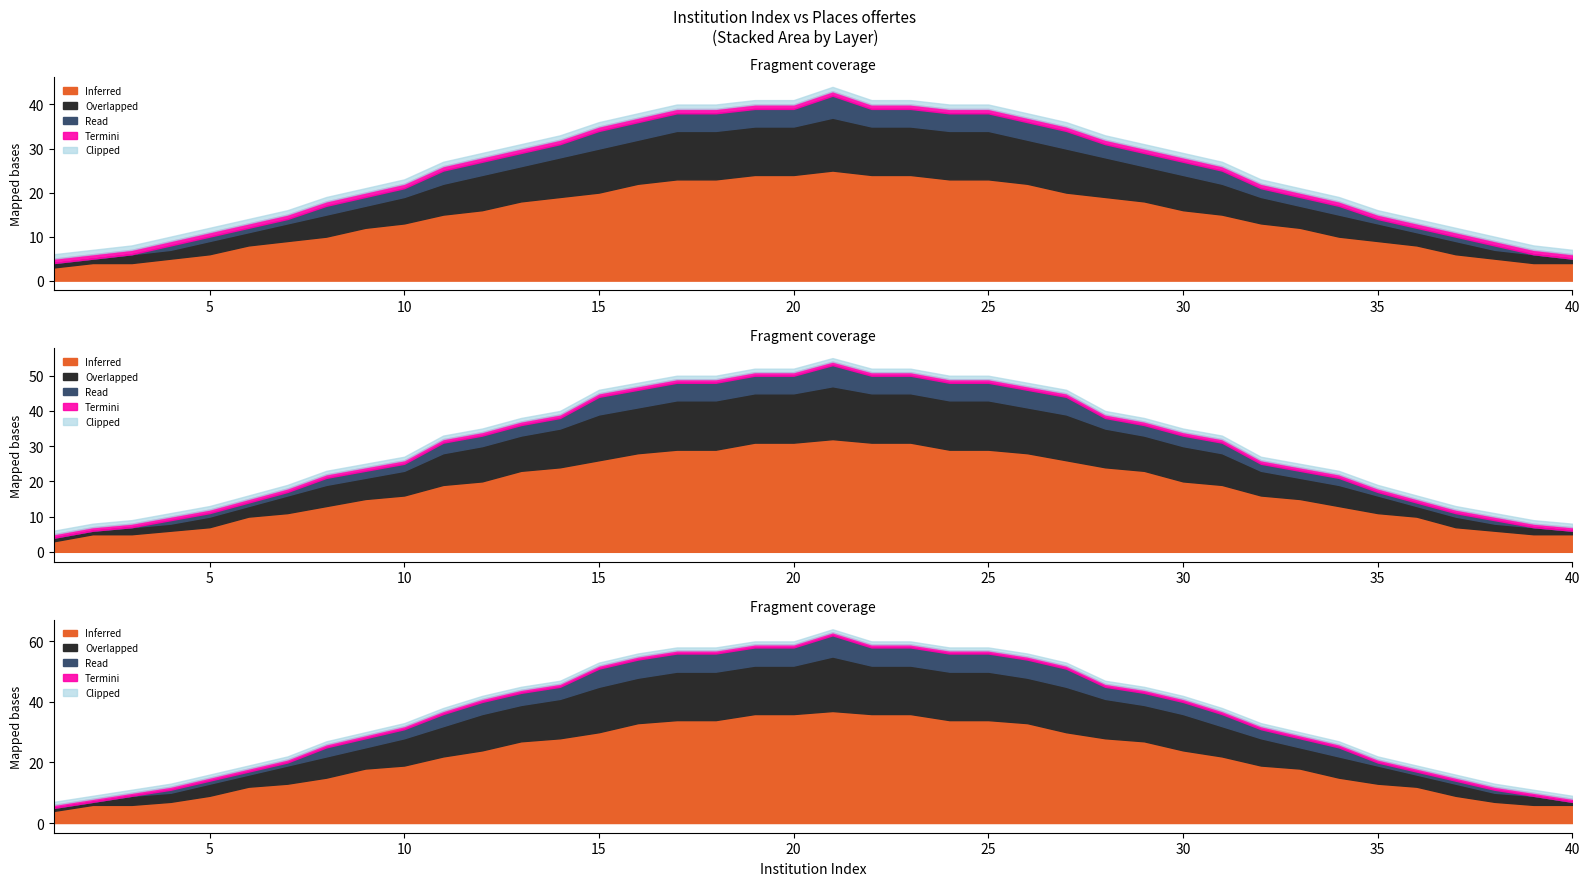

The value of col_0 at 34 is 45. True or false?

False